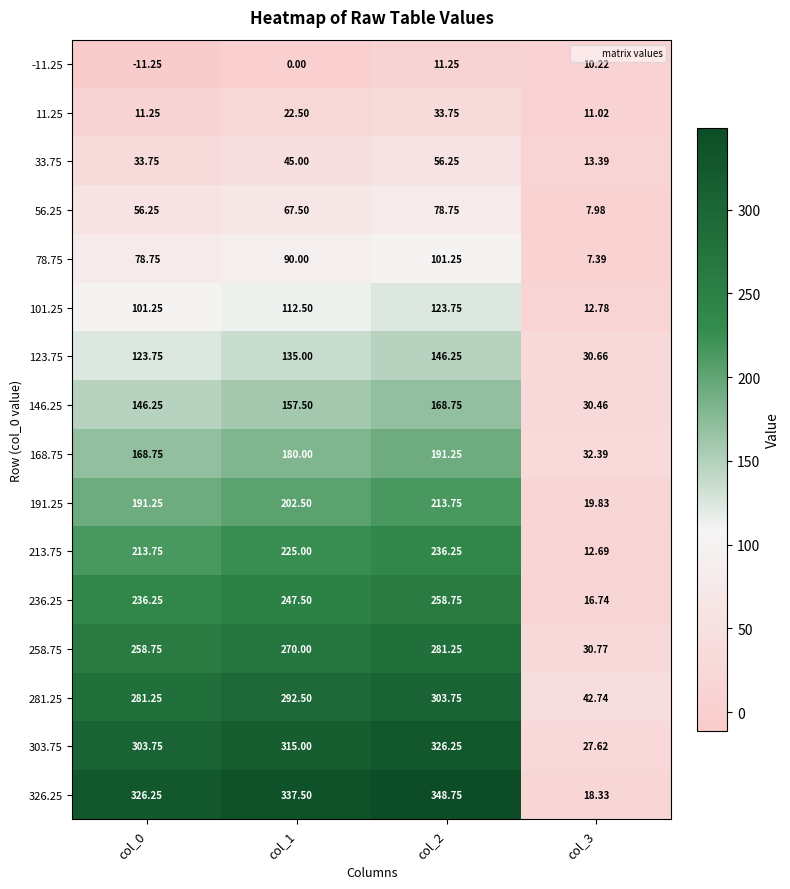

Is the value of 11.25 at col_3 greater than the value of 101.25 at col_2?

No